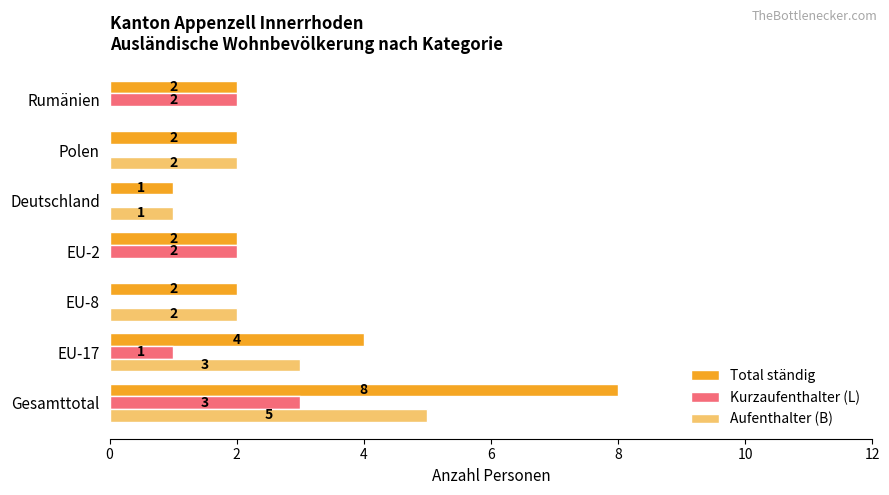

Which series has the widest spread of values?

Total ständig